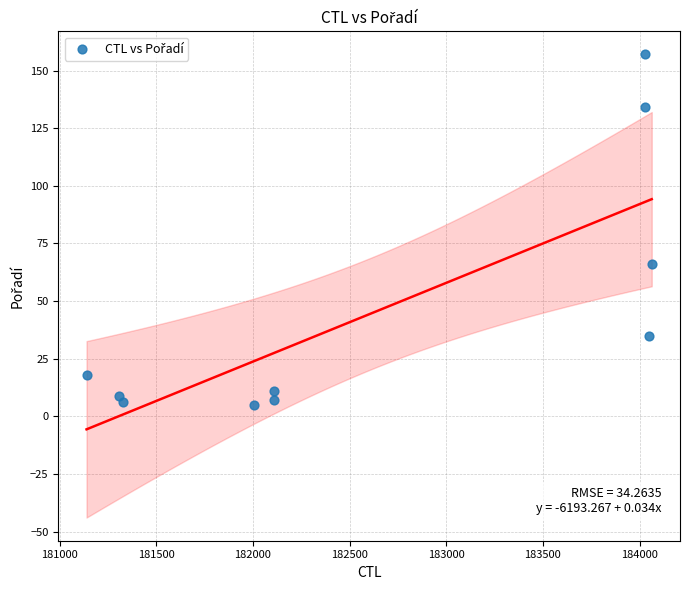

What is the average X value?

182616